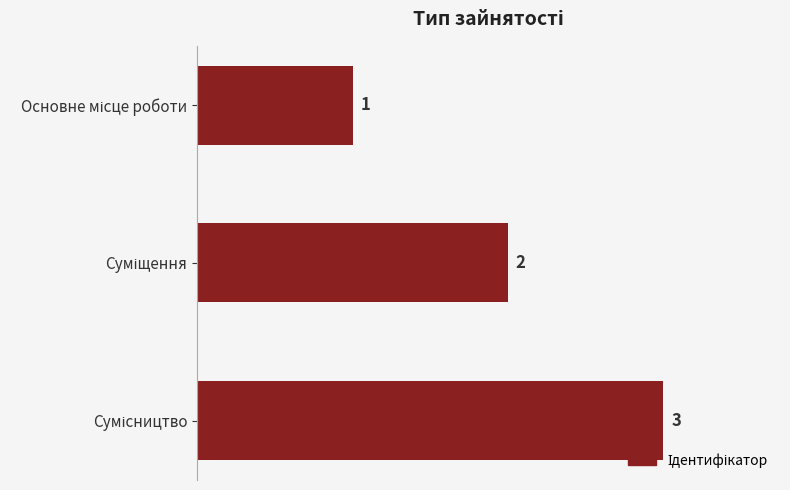

Count the values in the range 1 to 3.

3